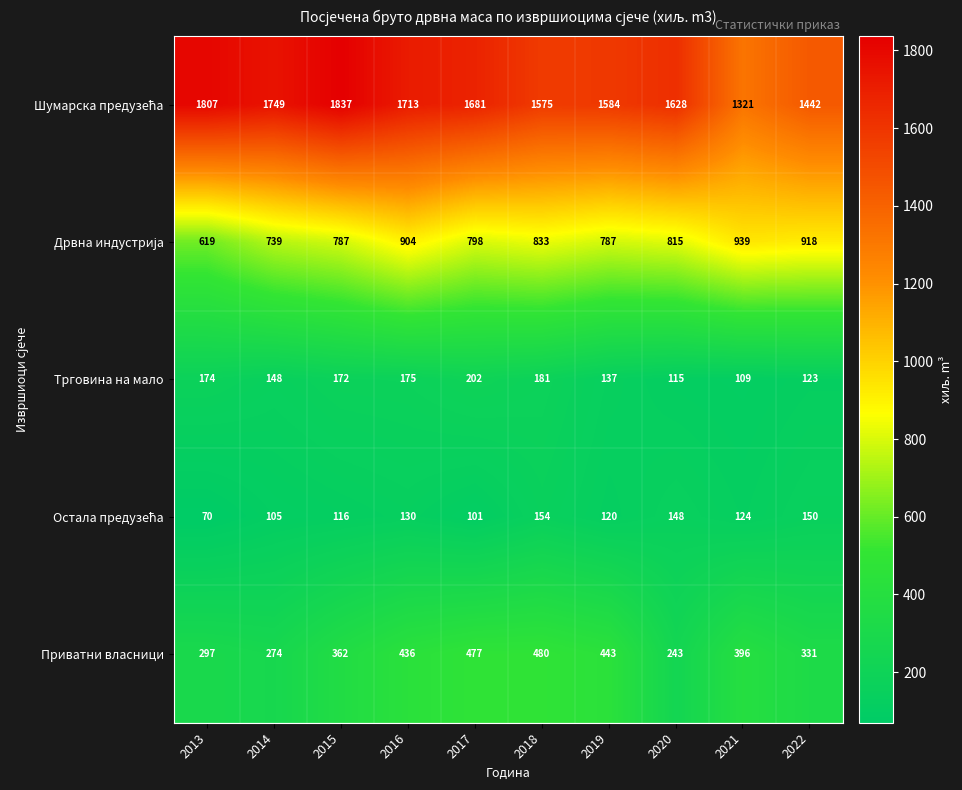

What is the average value of the Приватни власници series?

374